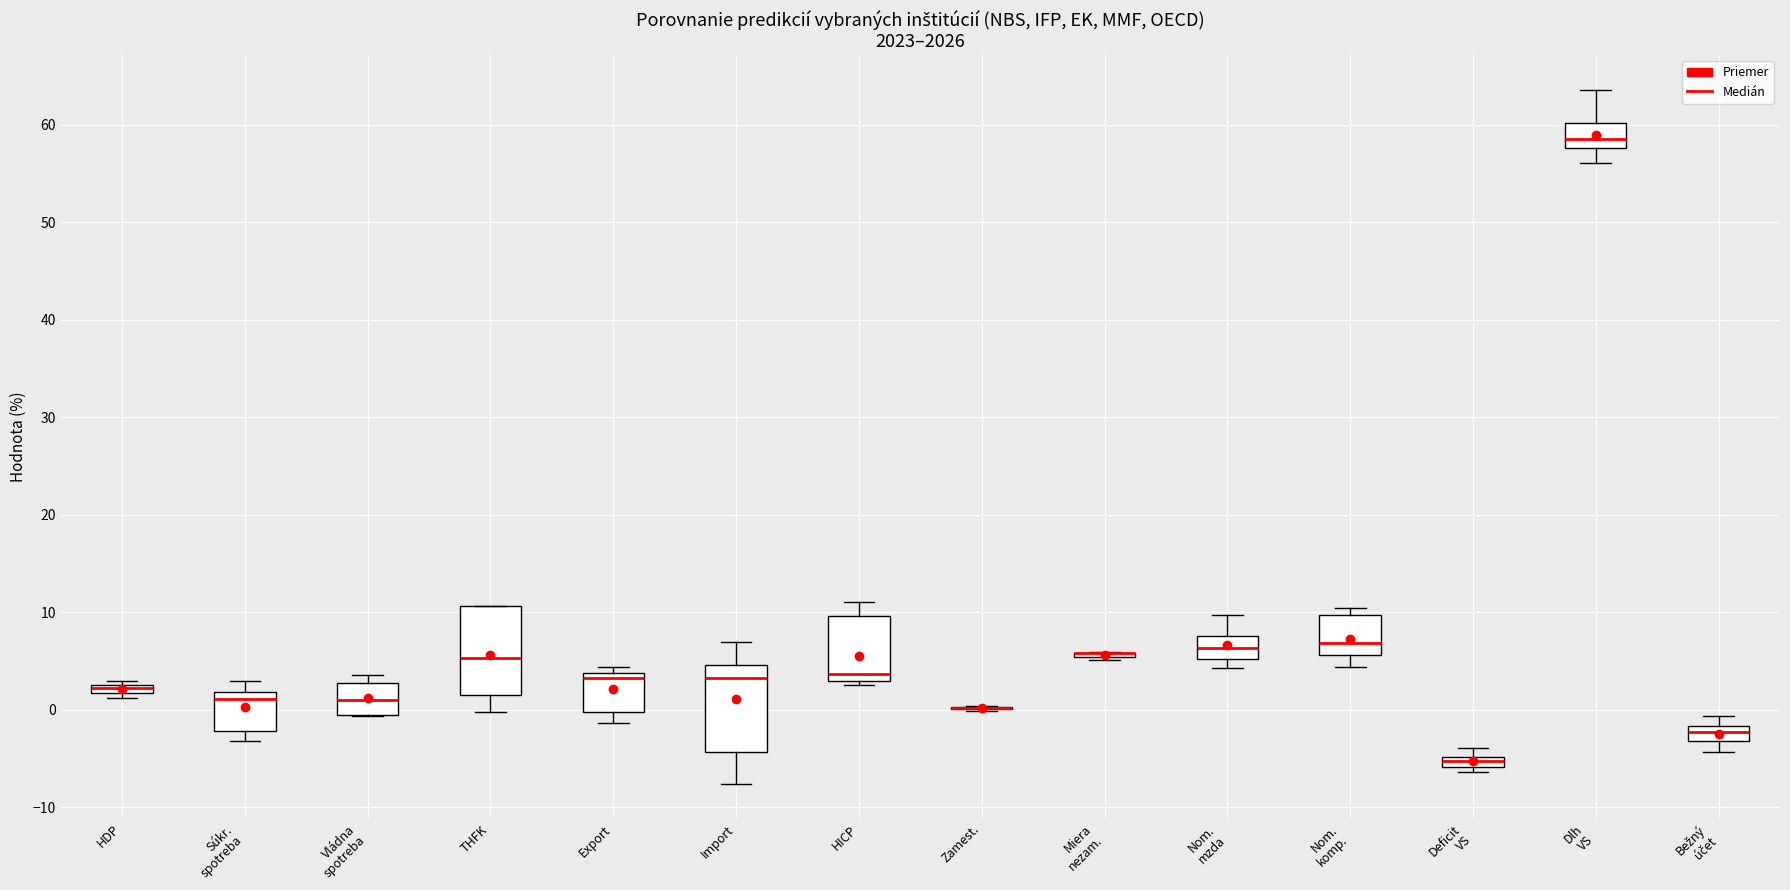

Where is the upper edge of the box for Dlh VS on the y-axis? The values are not printed on the chart, so give them approximately, as read against the axis.

60